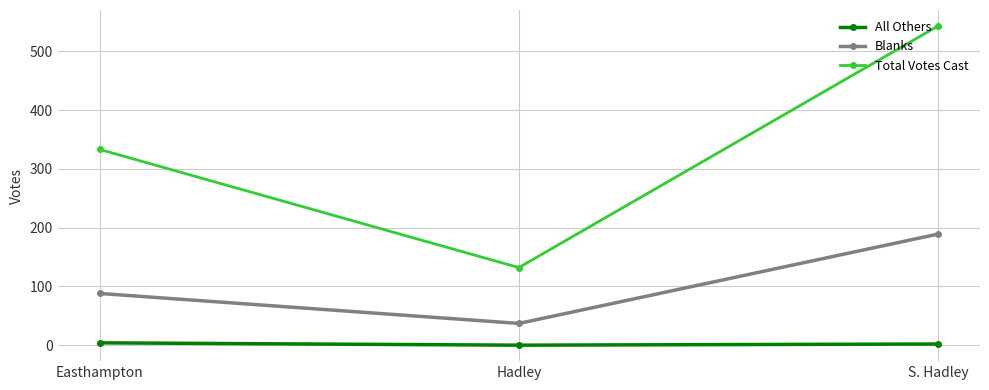

What is the label of the 2nd point from the right?

Hadley